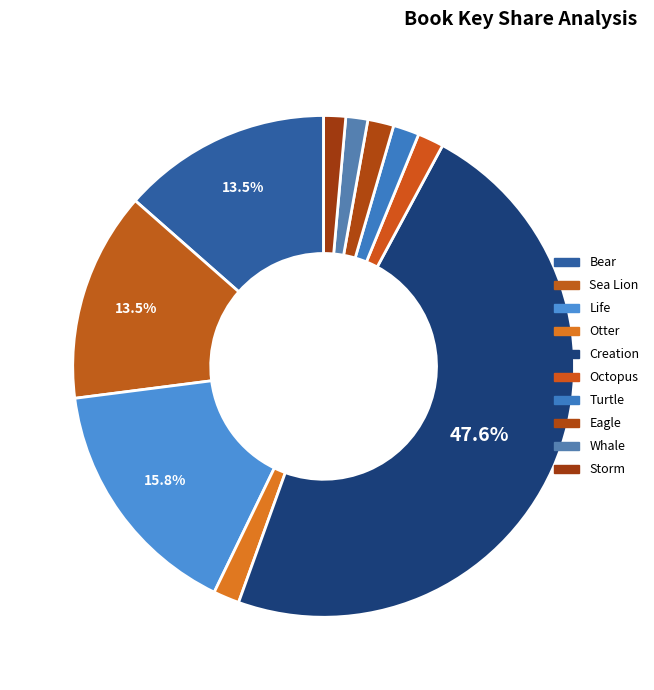

Count the number of slices in the pie.

10